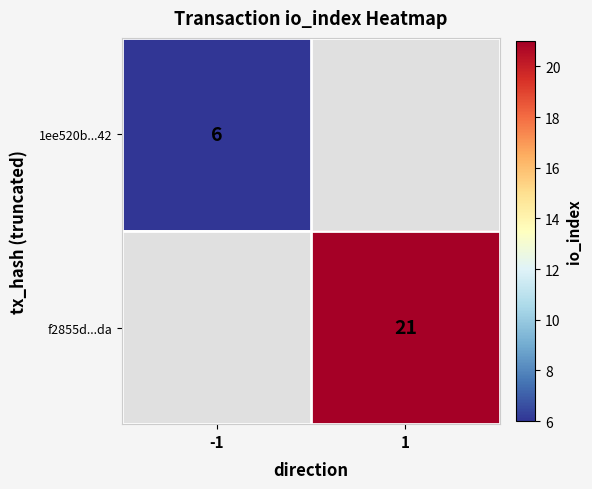

Is it true that f2855d...da equals 21 at 1?

True